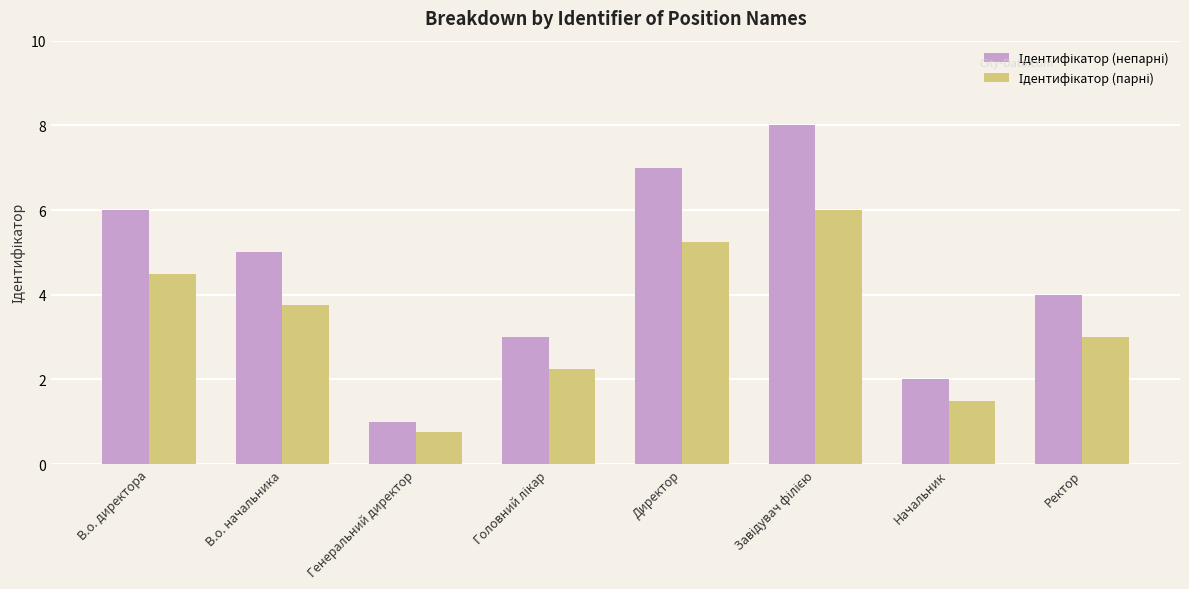

What is the total value across all series at Начальник?

3.5